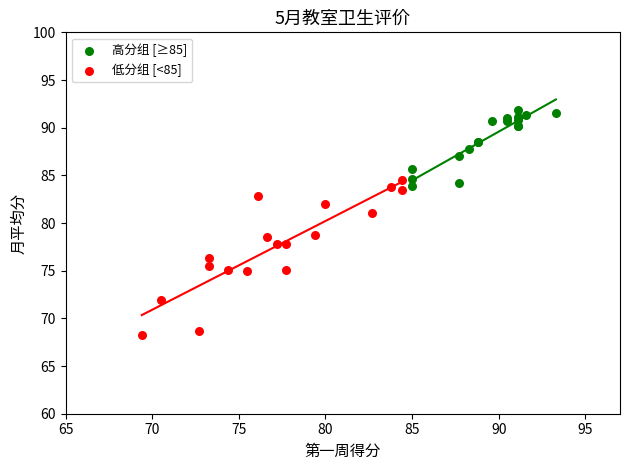

Which series reaches the maximum Y coordinate?

高分组 [≥85]